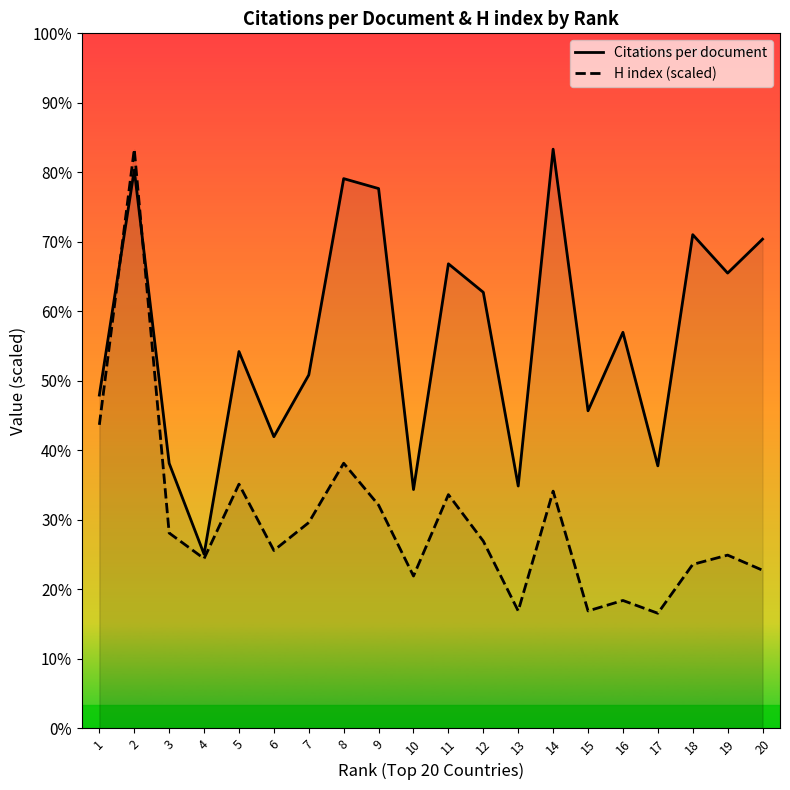

Between 16 and 2, which is larger?

2